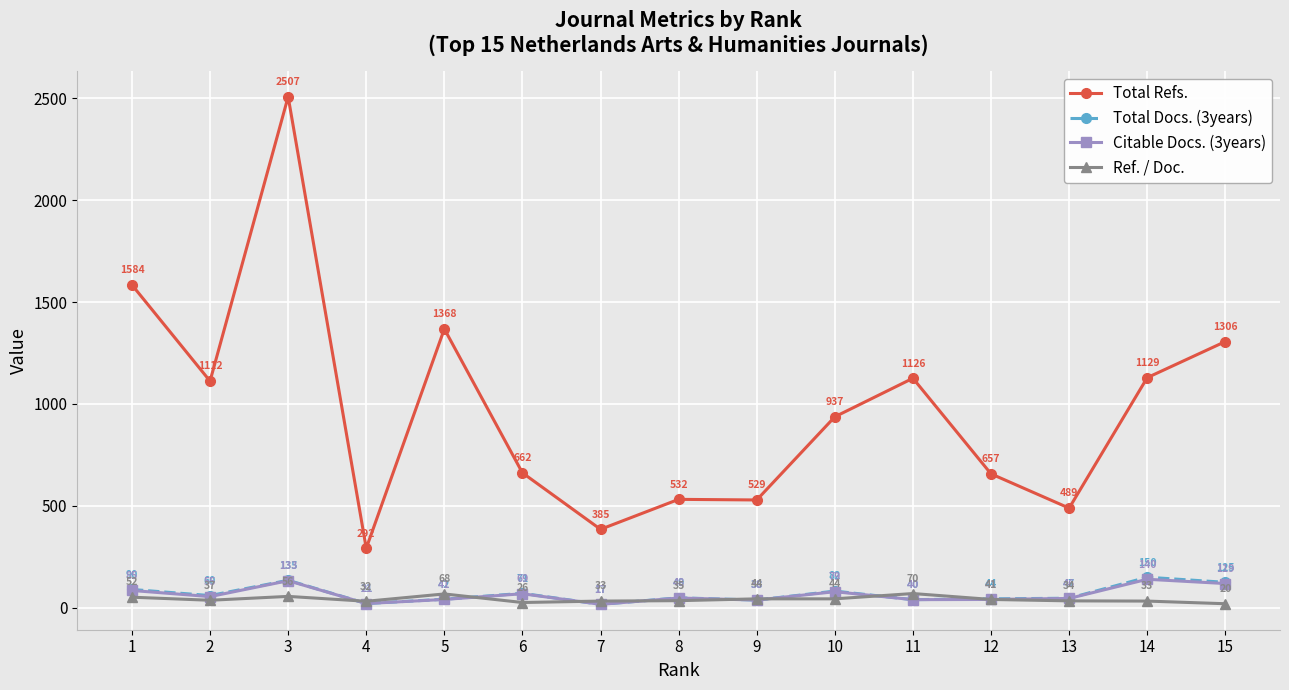

Is this an area chart (filled region under the line)?

No